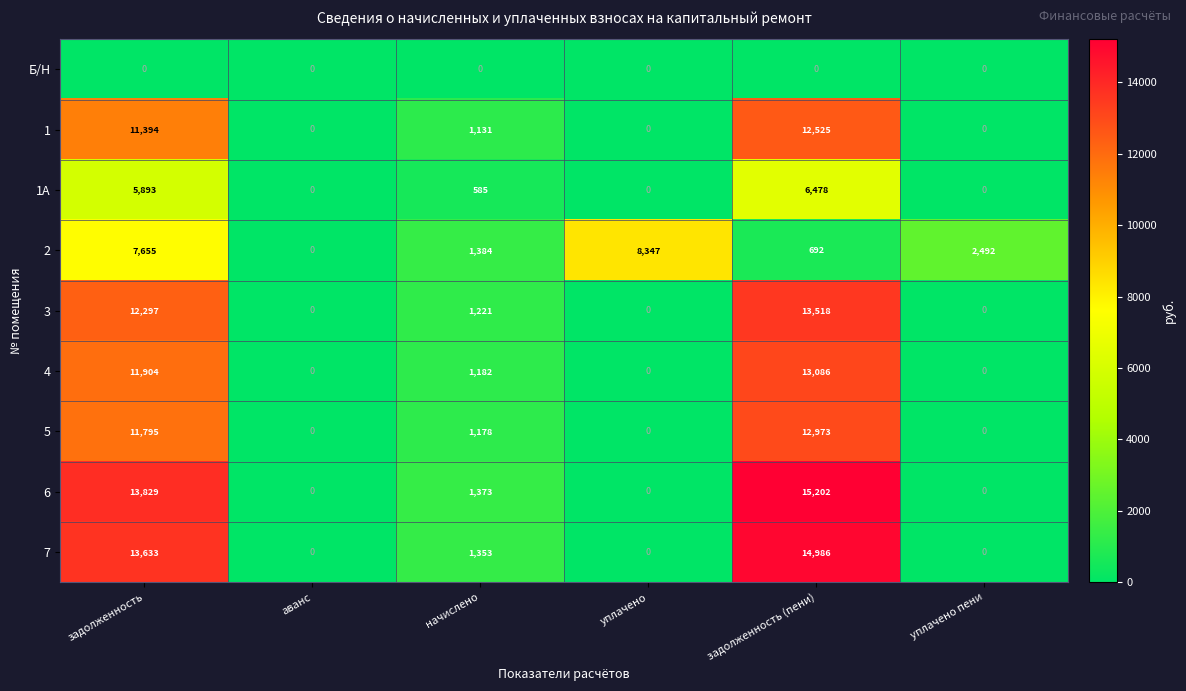

The value of 5 at начислено is 746. True or false?

False